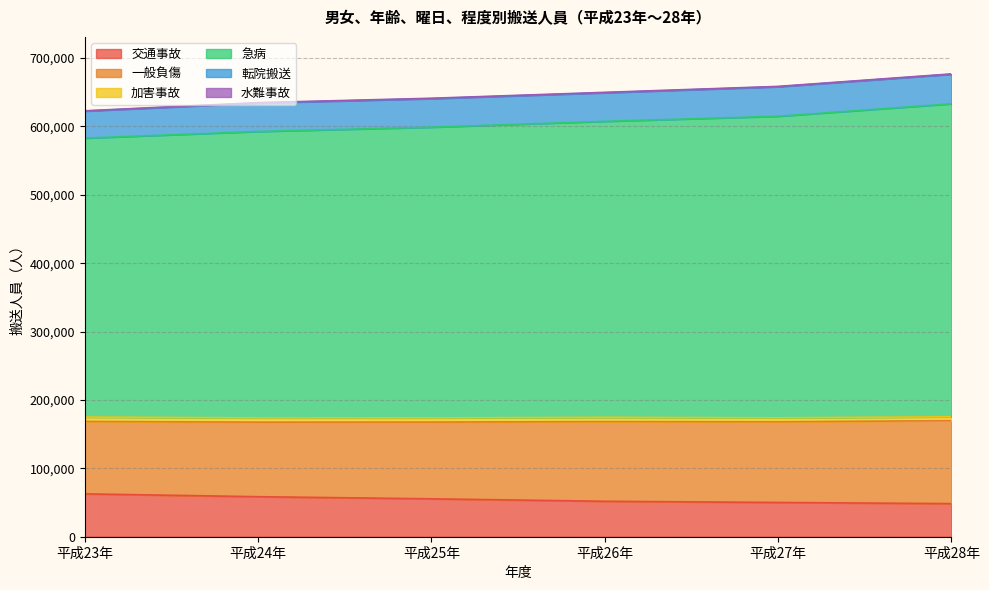

What are all the series names shown in the legend?

交通事故, 一般負傷, 加害事故, 急病, 転院搬送, 水難事故